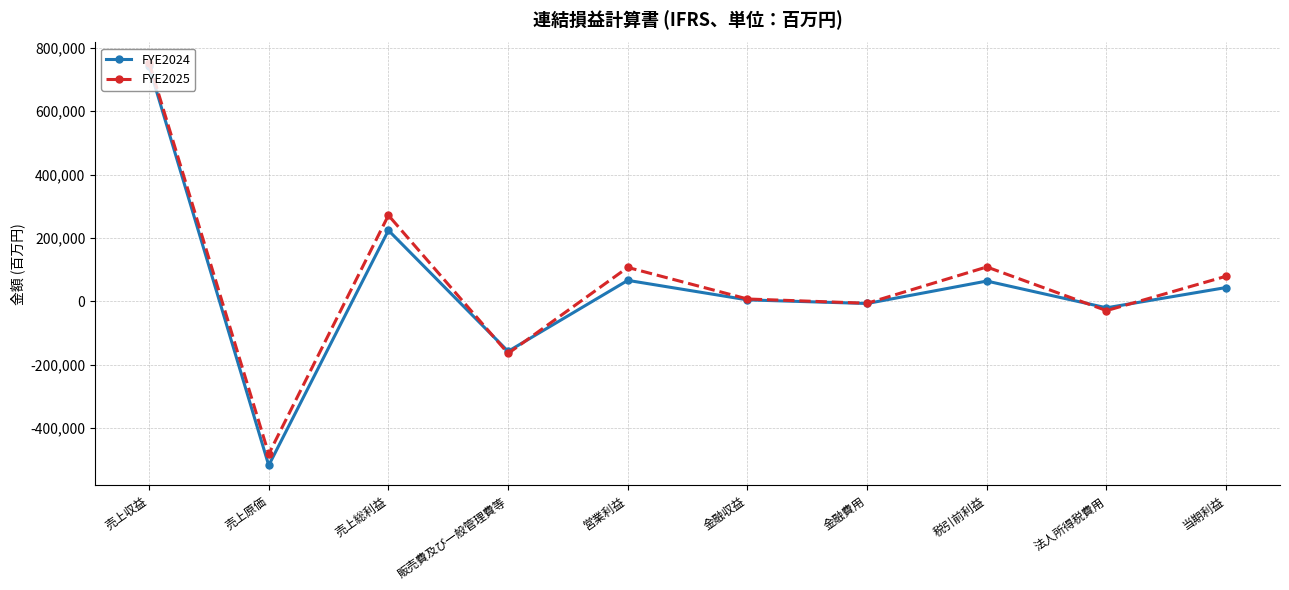

At which category does the chart reach its peak across all series?

売上収益